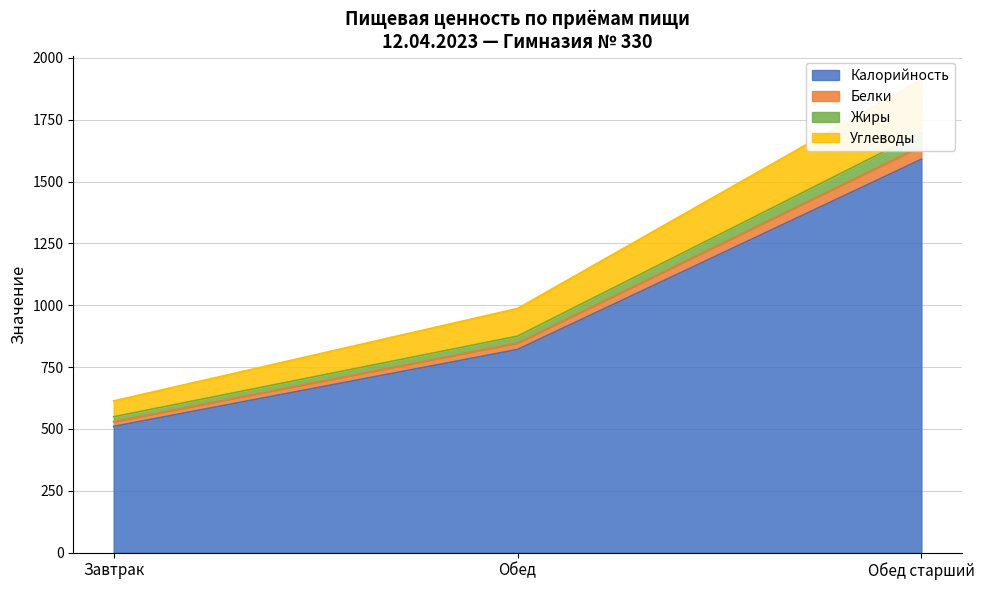

What are all the series names shown in the legend?

Калорийность, Белки, Жиры, Углеводы